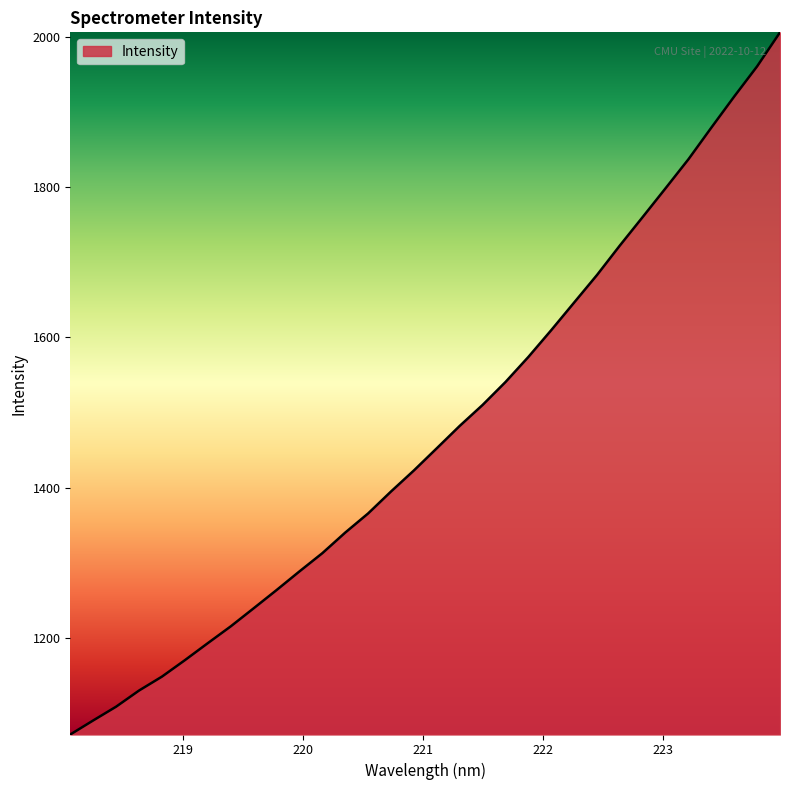

What is the maximum value shown in the chart?

2005.6